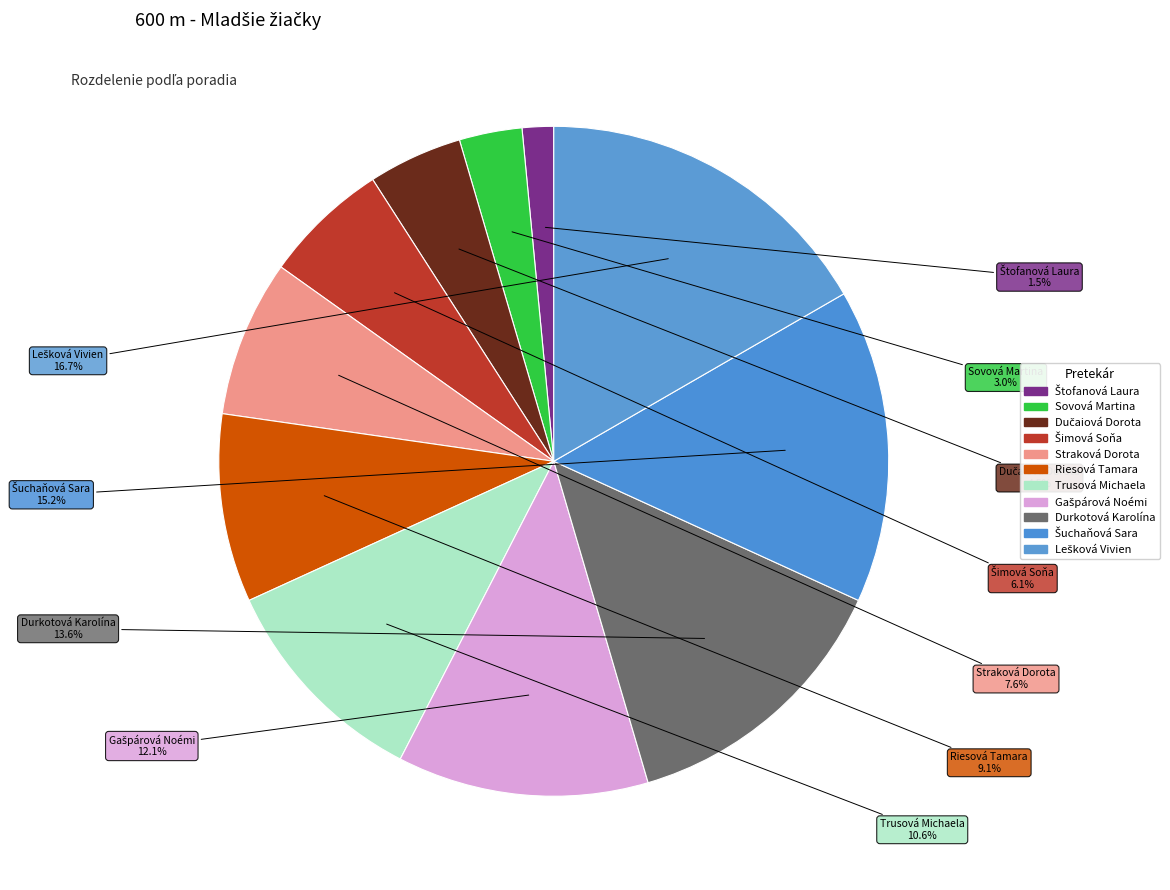

What is the change in value from Straková Dorota to Lešková Vivien?

+6